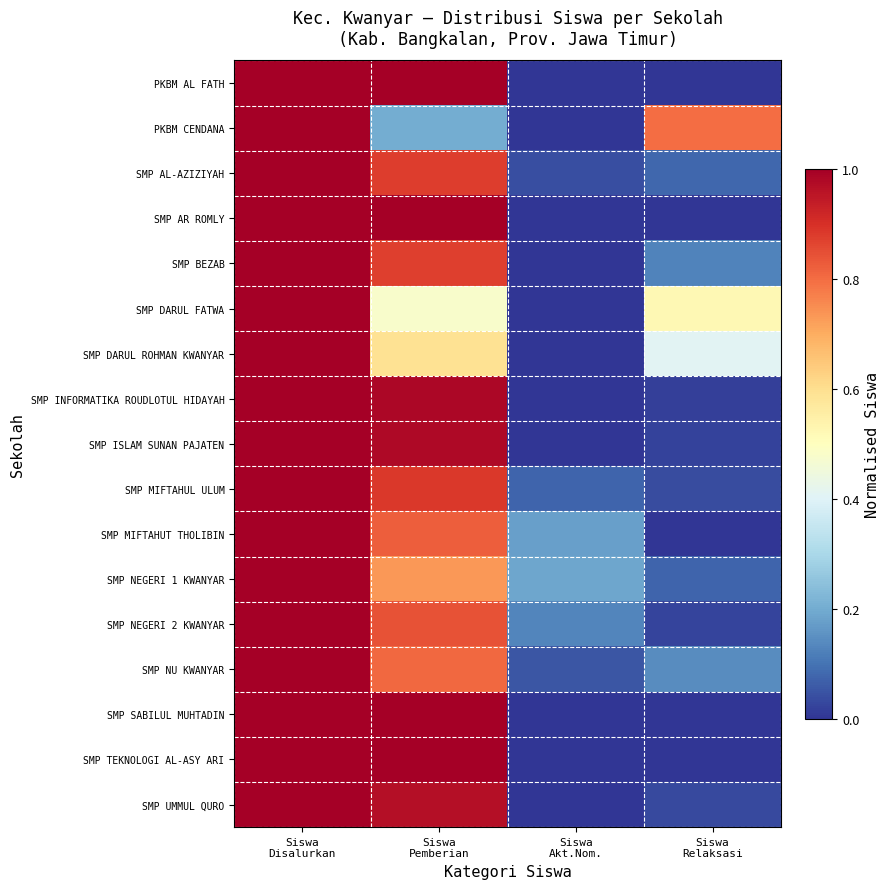

Which series changed the most between Siswa Akt.Nom. and Siswa Relaksasi?

PKBM CENDANA